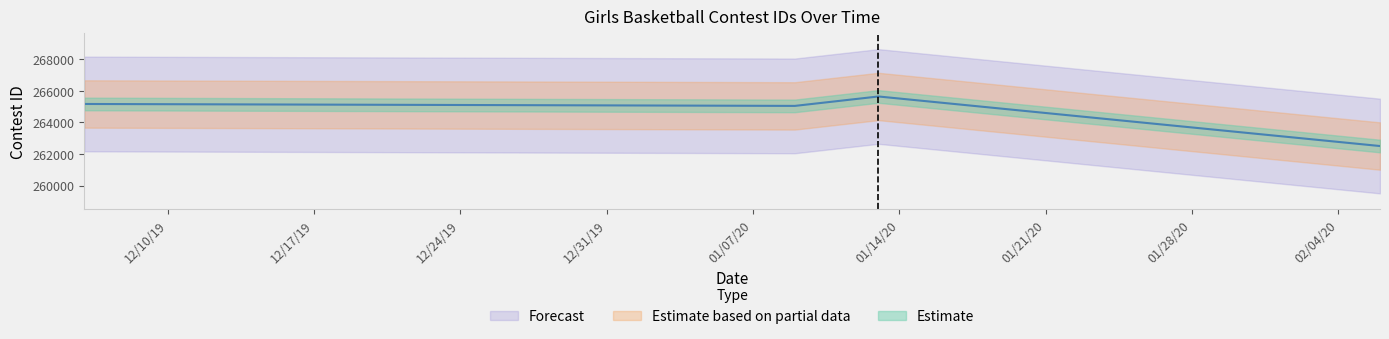

What is the change in value from 1/9/20 to 1/13/20?

+597